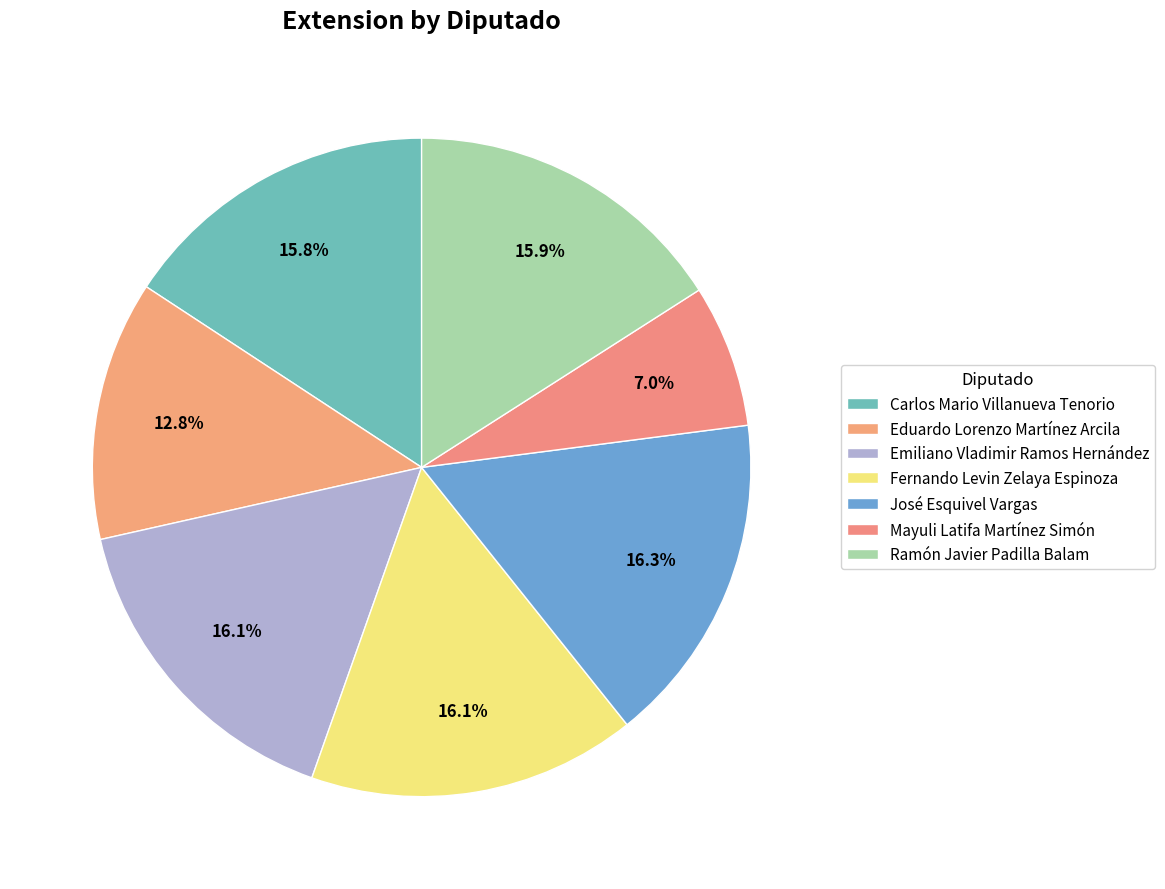

What is the ratio of the value at Ramón Javier Padilla Balam to the value at Emiliano Vladimir Ramos Hernández?

1.0